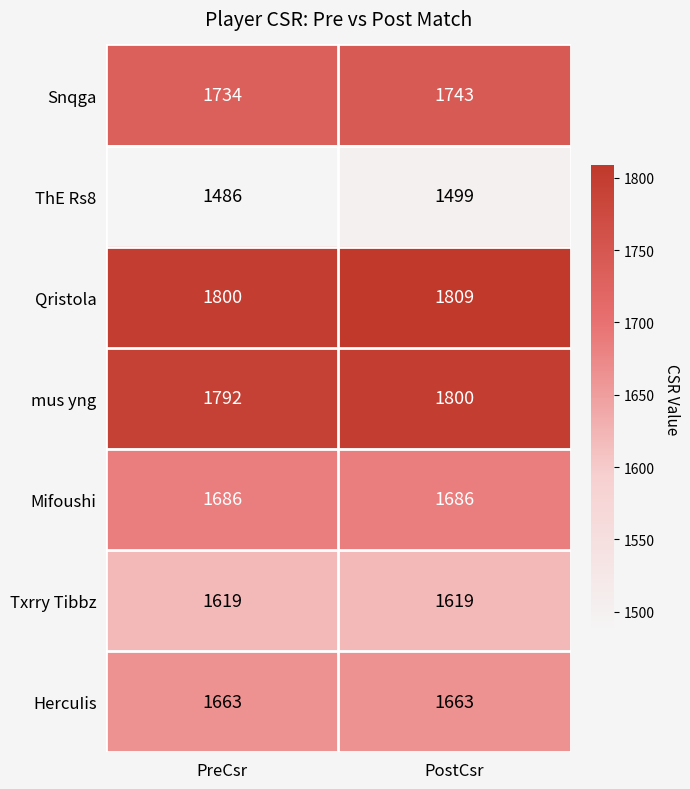

Which series has the widest spread of values?

ThE Rs8